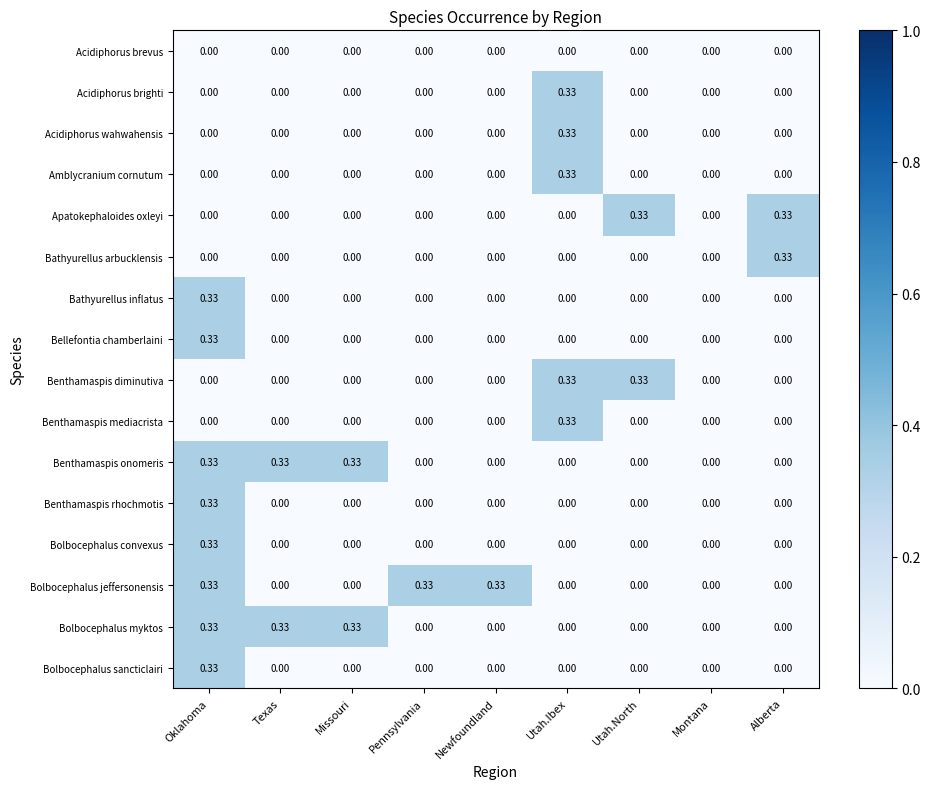

At which category is the sum across all series the highest?

Oklahoma